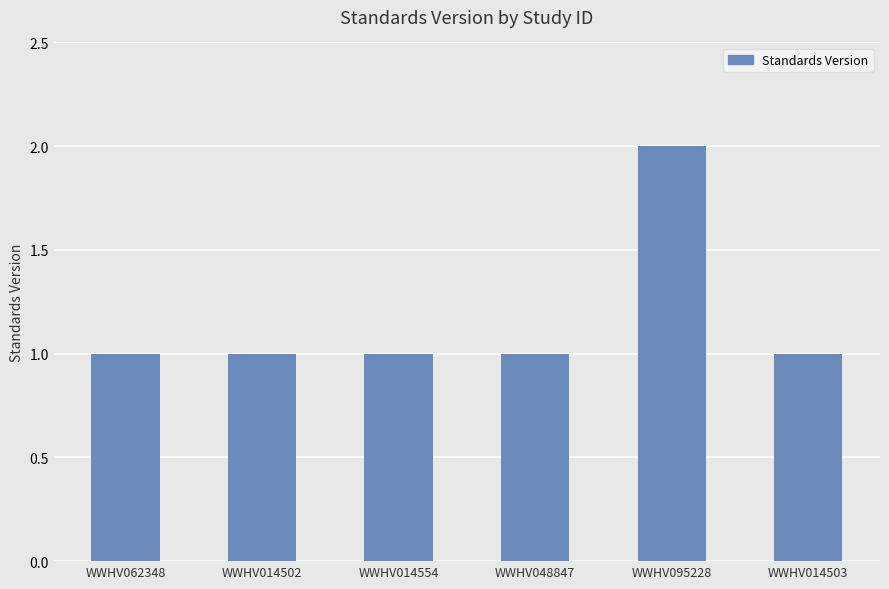

What is the label of the 3rd bar from the left?

WWHV014554